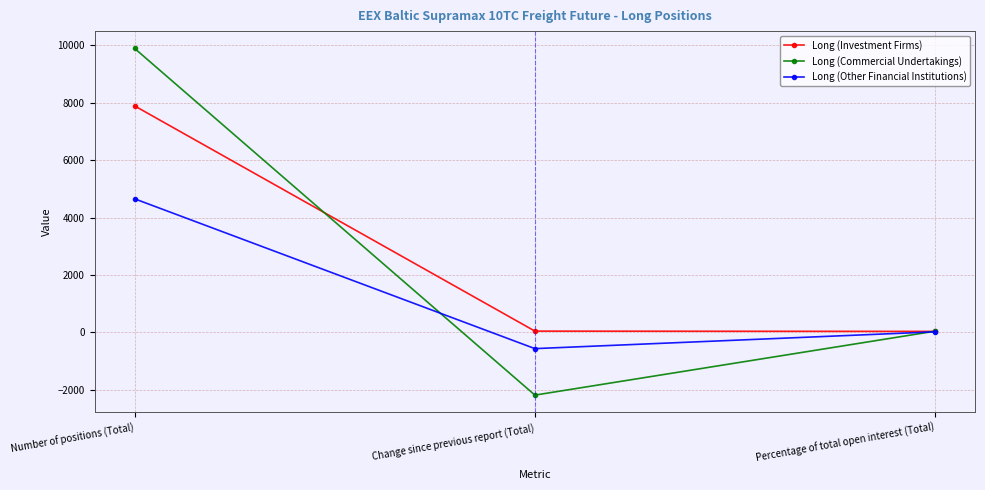

What is the value of the Long (Investment Firms) point at the 3rd from the left?

35.0